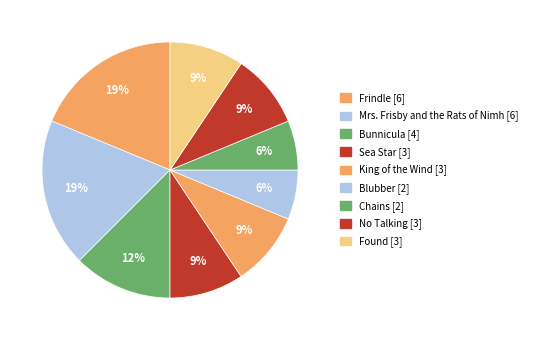

Does Chains represent more than half of the total?

No